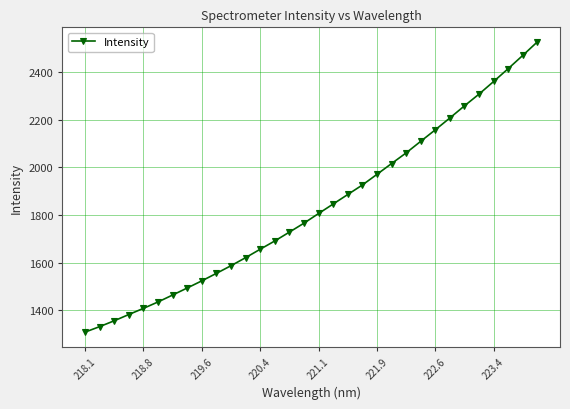

What is the value of the 32nd point from the left?

2525.9